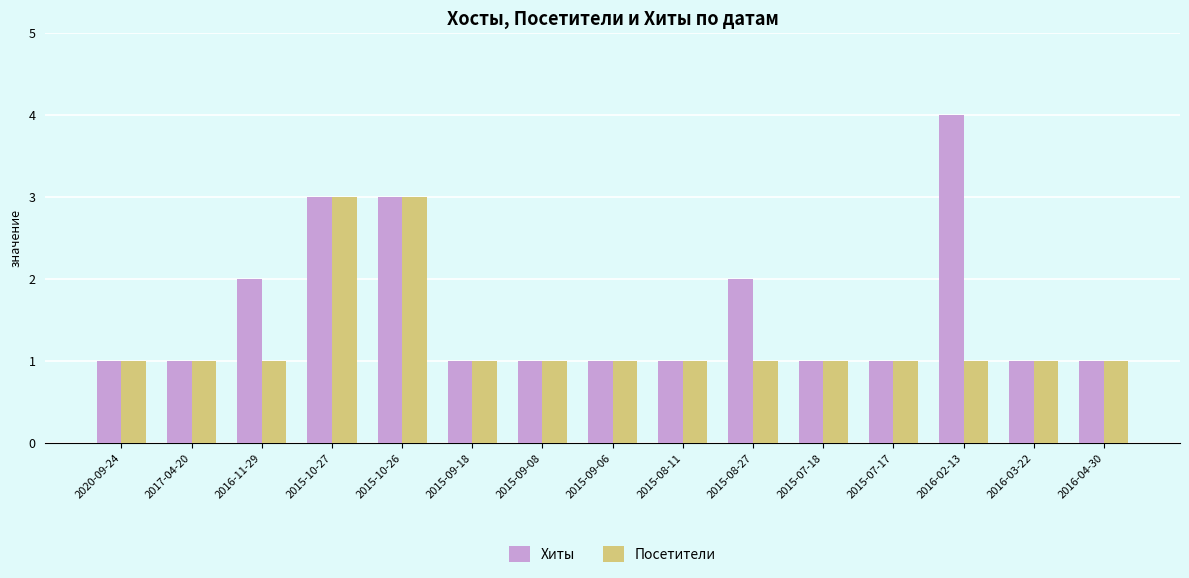

At which category does the chart reach its peak across all series?

2016-02-13